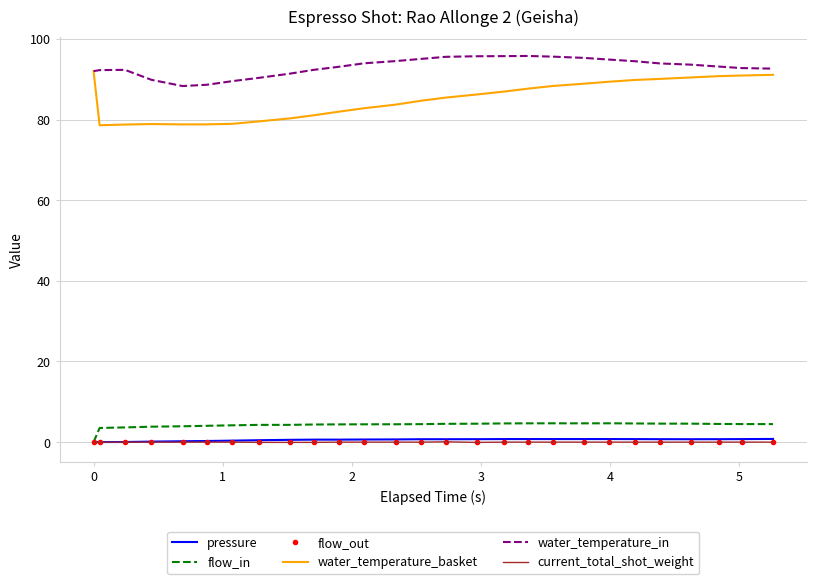

Which series has the largest total across all categories?

water_temperature_in